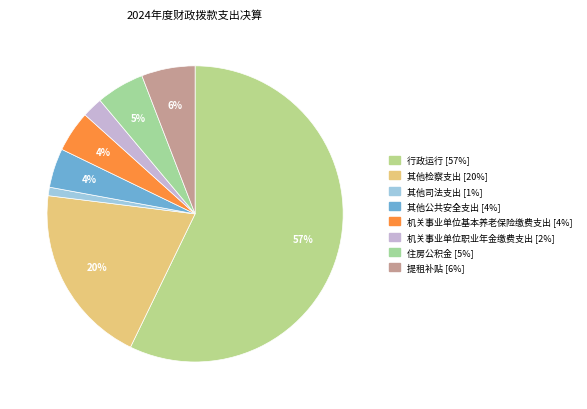

What percentage is the 提租补贴 slice, to the nearest percent?

6%